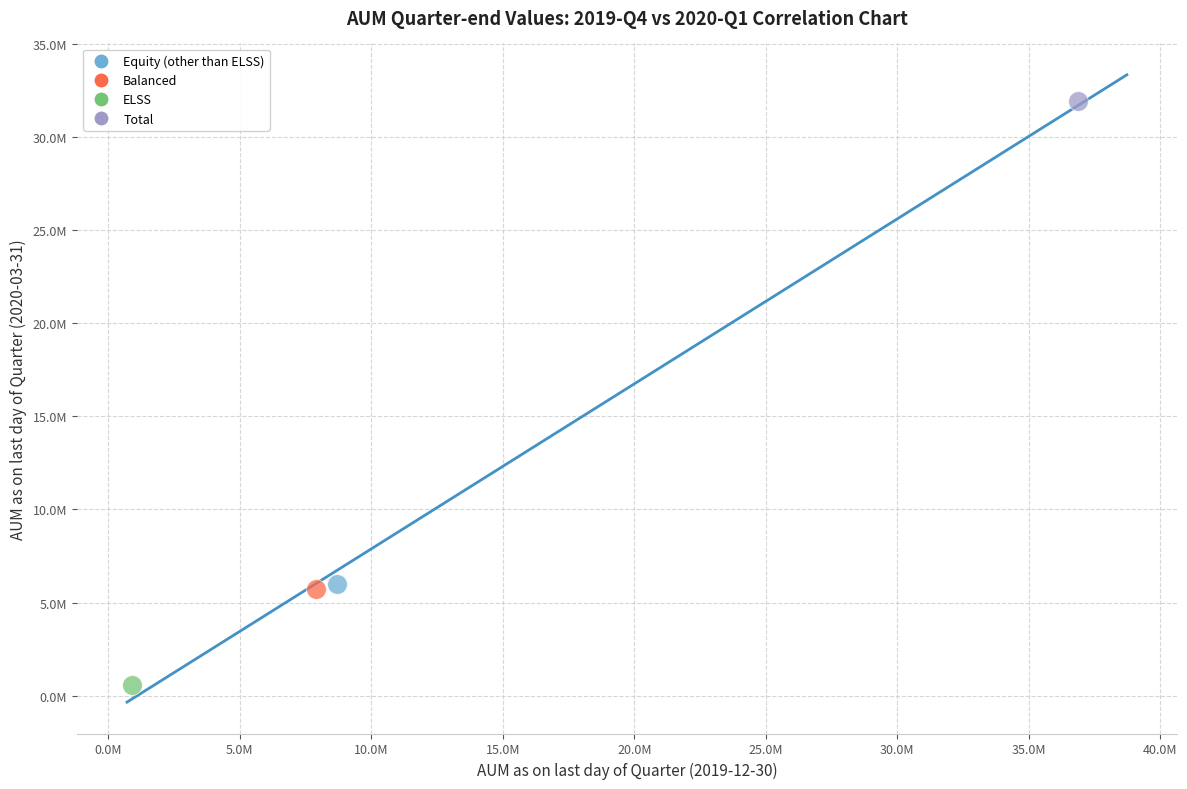

Which series reaches the maximum Y coordinate?

Total